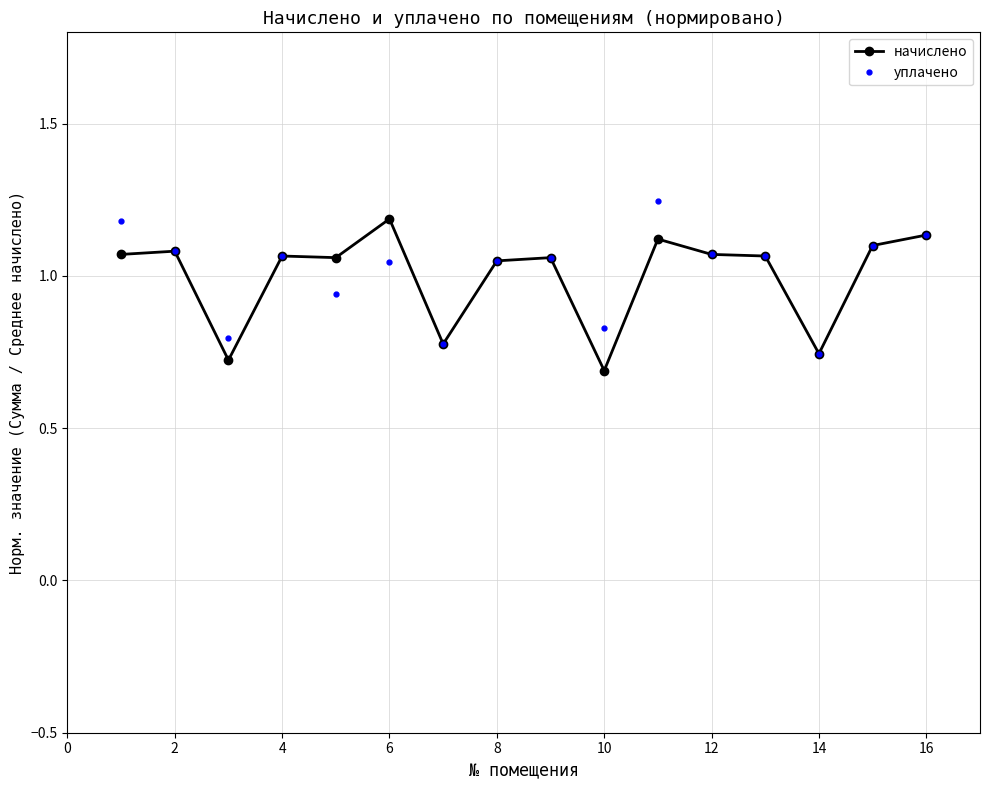

In начислено, how many points are higher than both neighbors (excluding endpoints)?

5